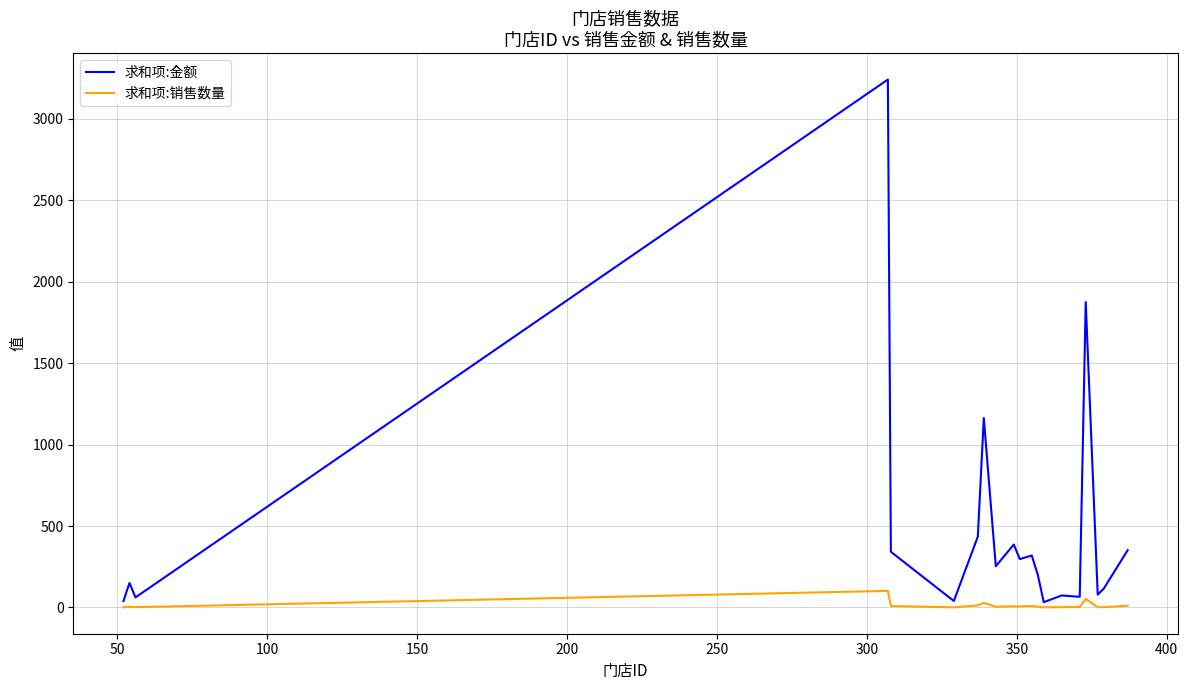

What are all the series names shown in the legend?

求和项:金额, 求和项:销售数量